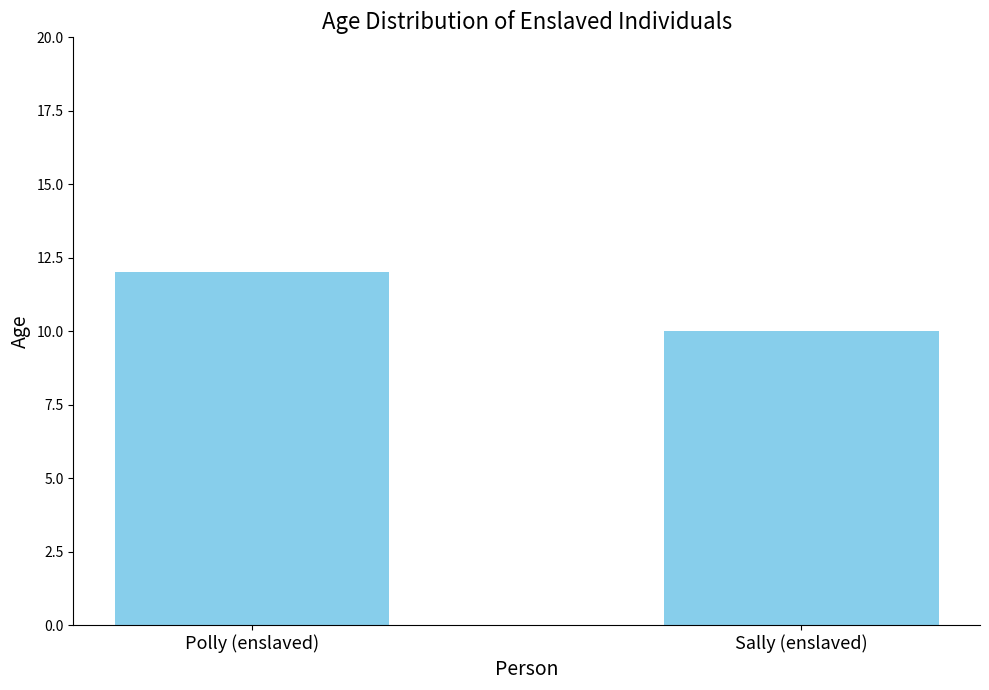

Reading left to right, transcribe all the data shown in this chart.

12	10